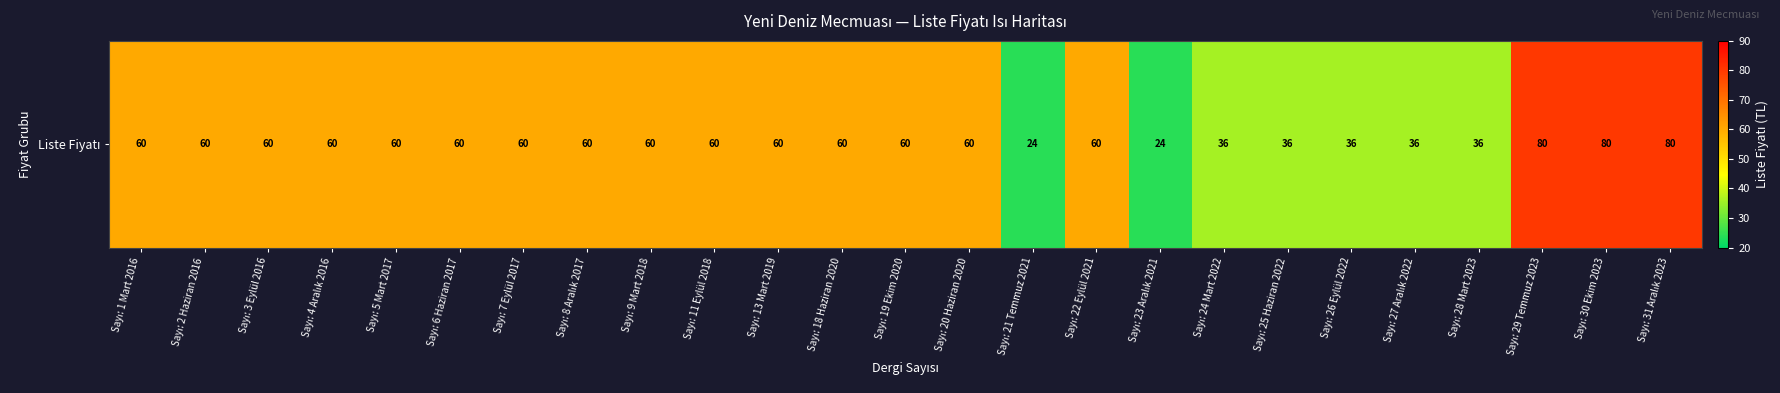

Reading left to right, extract all data points from this chart.

Sayı: 1 Mart 2016=60	Sayı: 2 Haziran 2016=60	Sayı: 3 Eylül 2016=60	Sayı: 4 Aralık 2016=60	Sayı: 5 Mart 2017=60	Sayı: 6 Haziran 2017=60	Sayı: 7 Eylül 2017=60	Sayı: 8 Aralık 2017=60	Sayı: 9 Mart 2018=60	Sayı: 11 Eylül 2018=60	Sayı: 13 Mart 2019=60	Sayı: 18 Haziran 2020=60	Sayı: 19 Ekim 2020=60	Sayı: 20 Haziran 2020=60	Sayı: 21 Temmuz 2021=24	Sayı: 22 Eylül 2021=60	Sayı: 23 Aralık 2021=24	Sayı: 24 Mart 2022=36	Sayı: 25 Haziran 2022=36	Sayı: 26 Eylül 2022=36	Sayı: 27 Aralık 2022=36	Sayı: 28 Mart 2023=36	Sayı: 29 Temmuz 2023=80	Sayı: 30 Ekim 2023=80	Sayı: 31 Aralık 2023=80